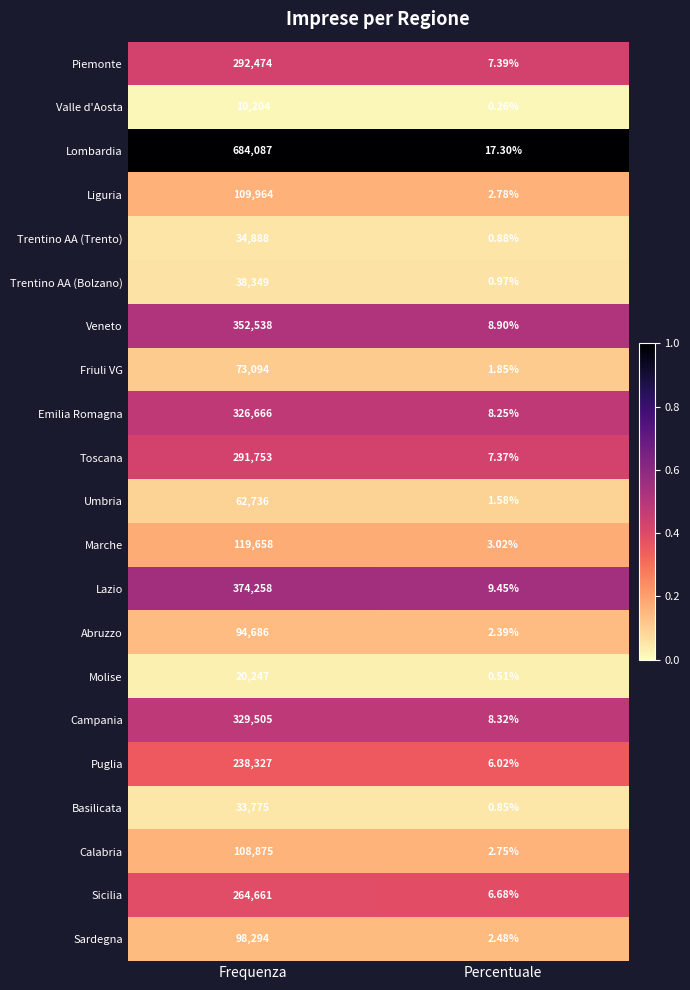

Where is Trentino AA (Trento) nearest to the value 17444?

Percentuale